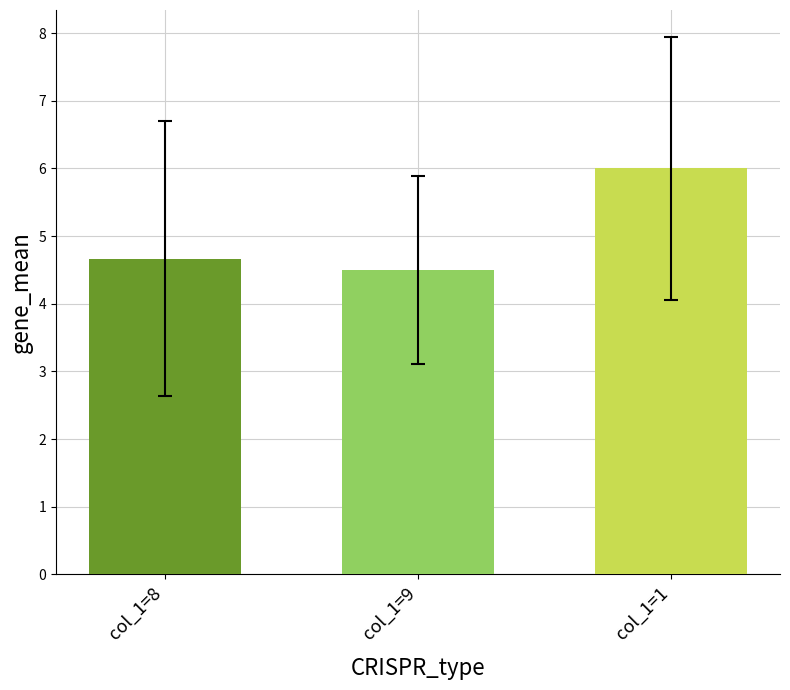

The chart shows a value of 8.1 at col_1=1. True or false?

False